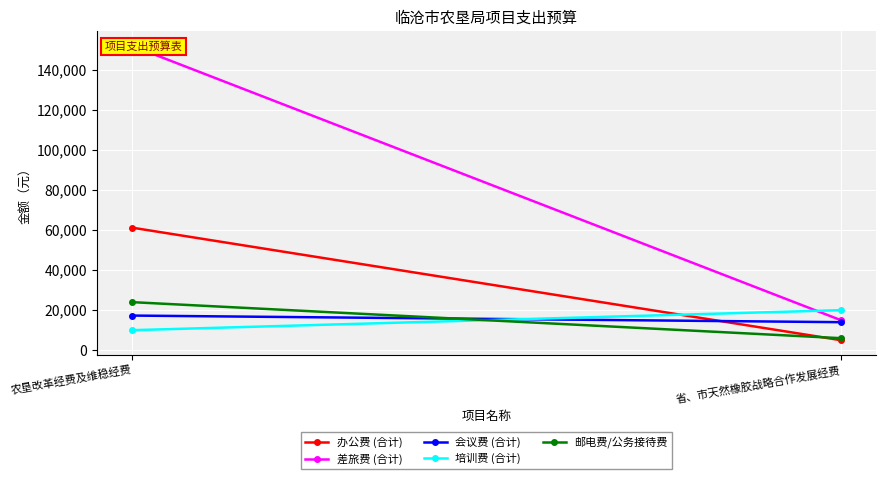

How many 邮电费/公务接待费 values are between 6000 and 24000?

2